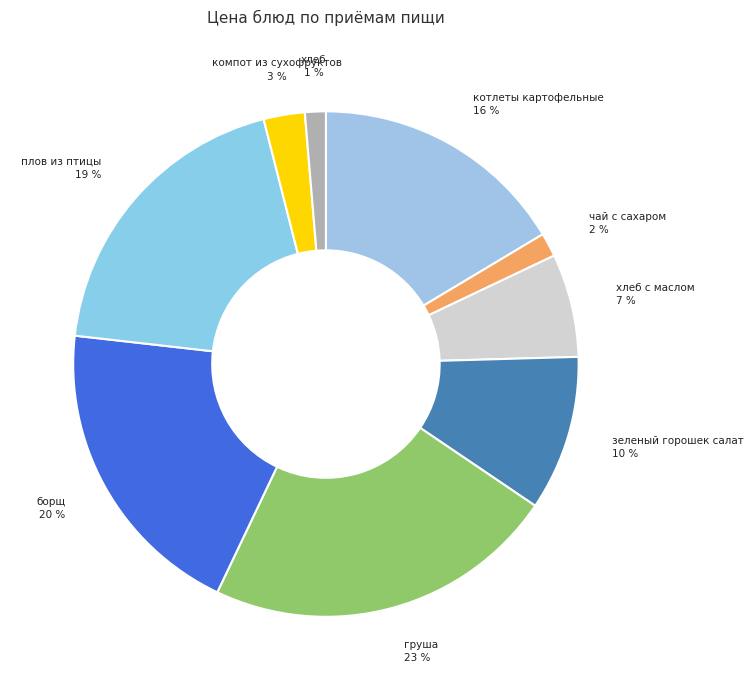

Is the sum of хлеб and зеленый горошек салат greater than half?

No